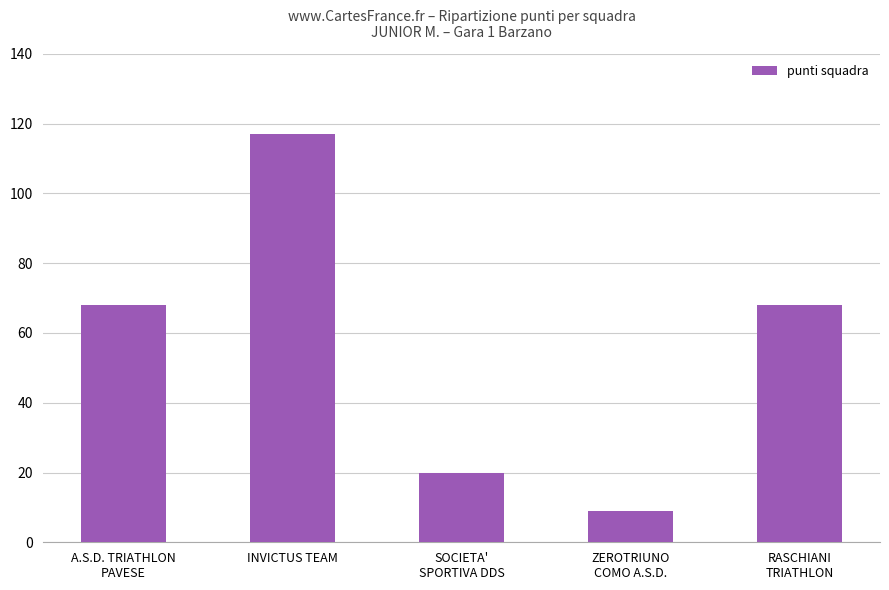

What is the difference between the second highest and minimum values?

59